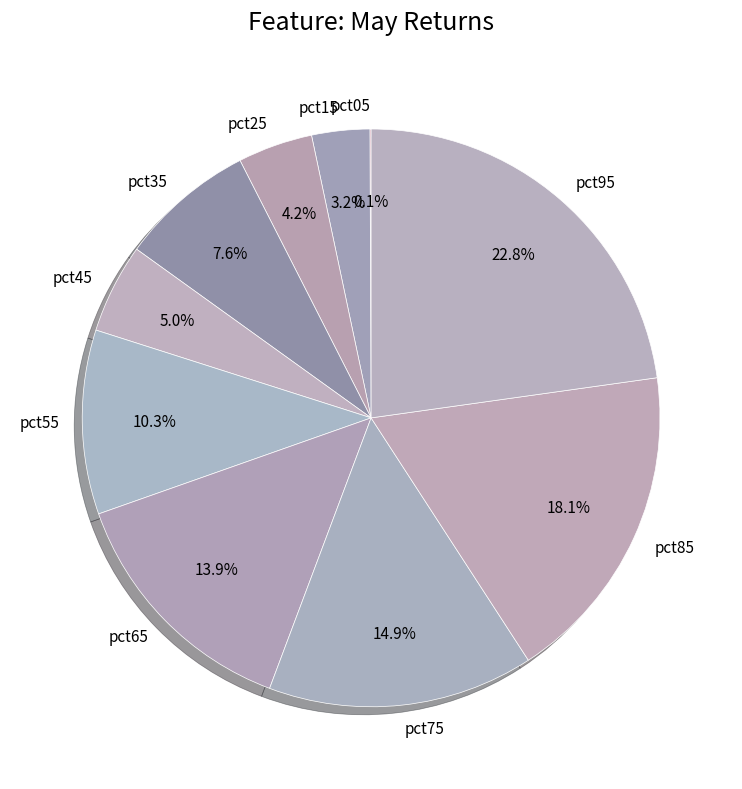

To the nearest percent, what is the difference between the pct85 and pct35 slice percentages?

10%